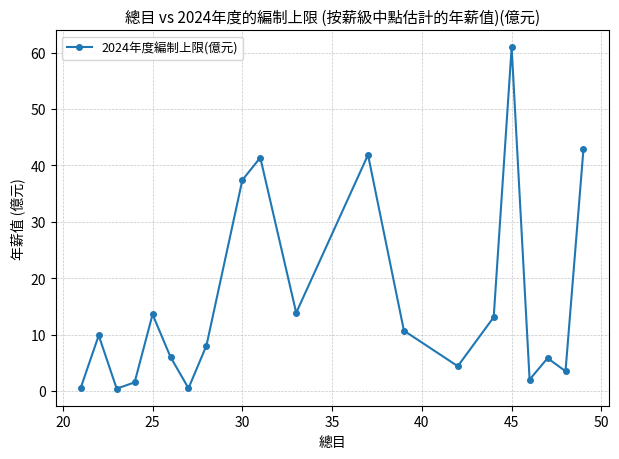

What is the maximum value shown in the chart?

60.9